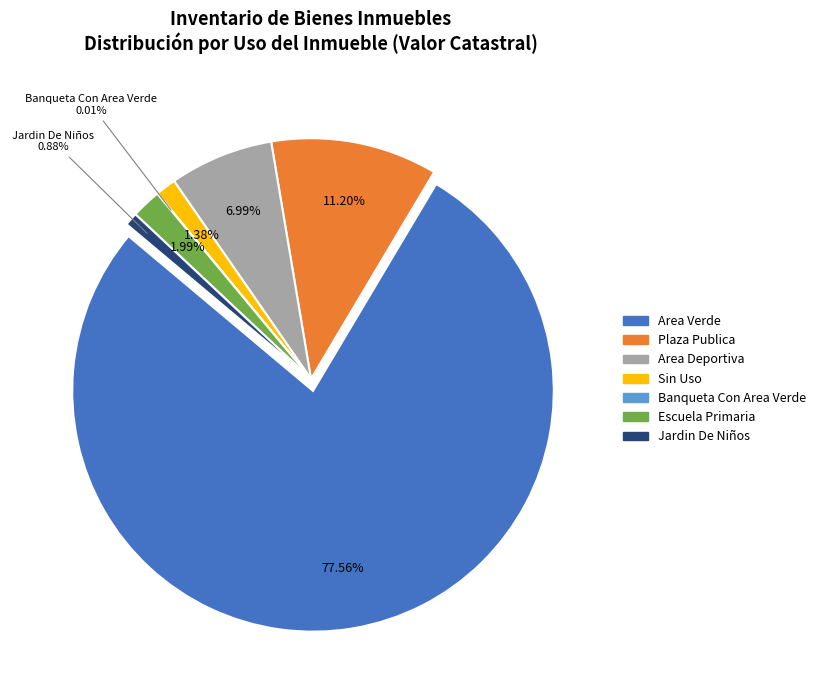

What is the ratio of the value at Plaza Publica to the value at Jardin De Niños?

12.7